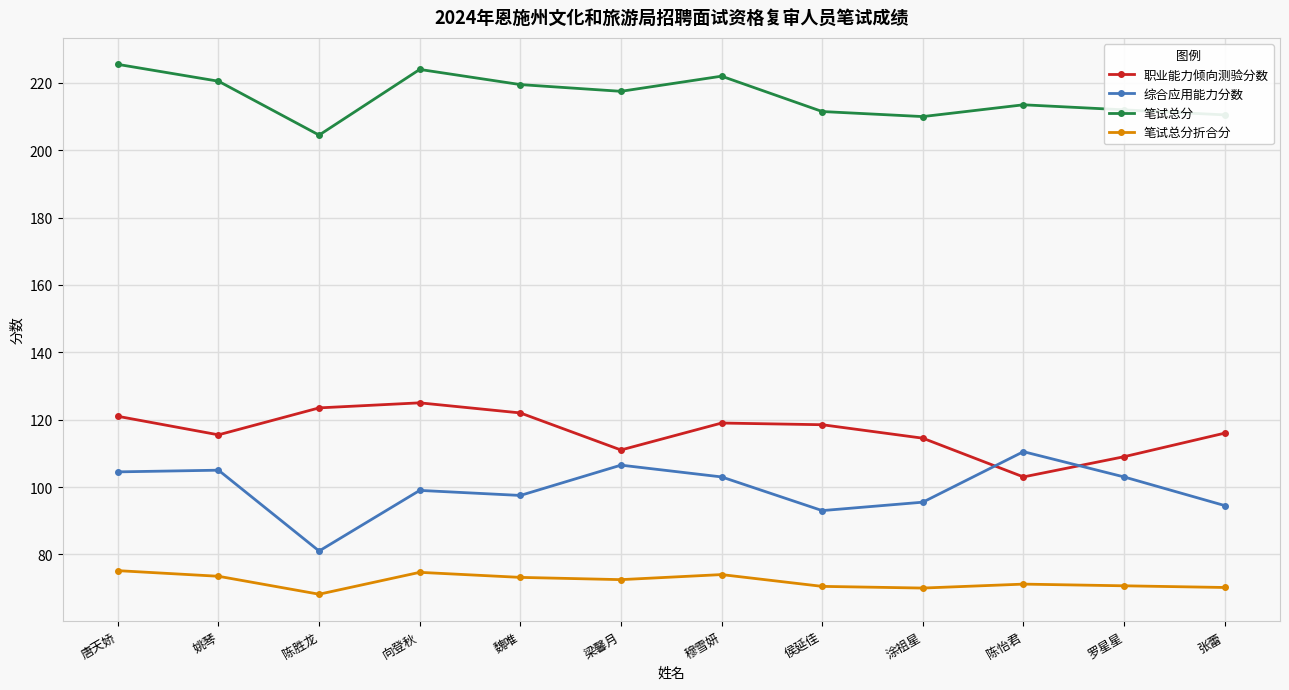

Is this an area chart (filled region under the line)?

No